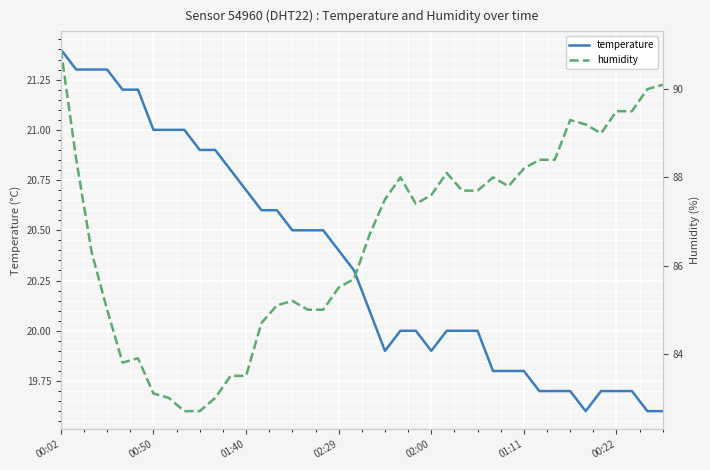

The value of temperature at 00:50 is 30.8. True or false?

False